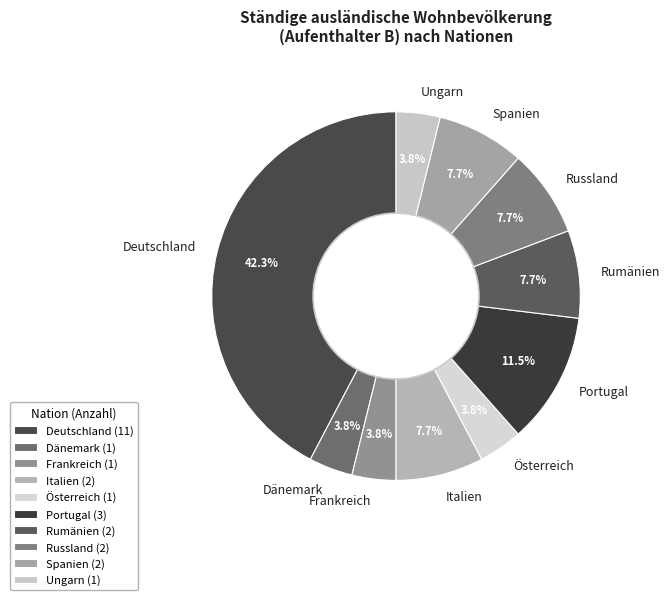

Is it true that Dänemark is 19% of the pie?

False